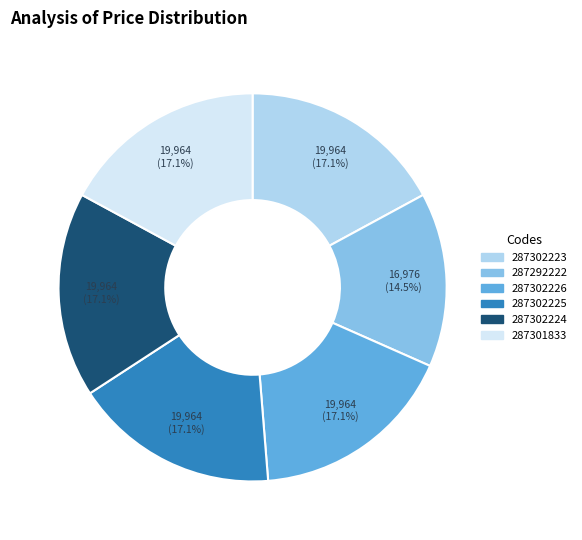

How much of the chart is everything except 287292222?

85.5%